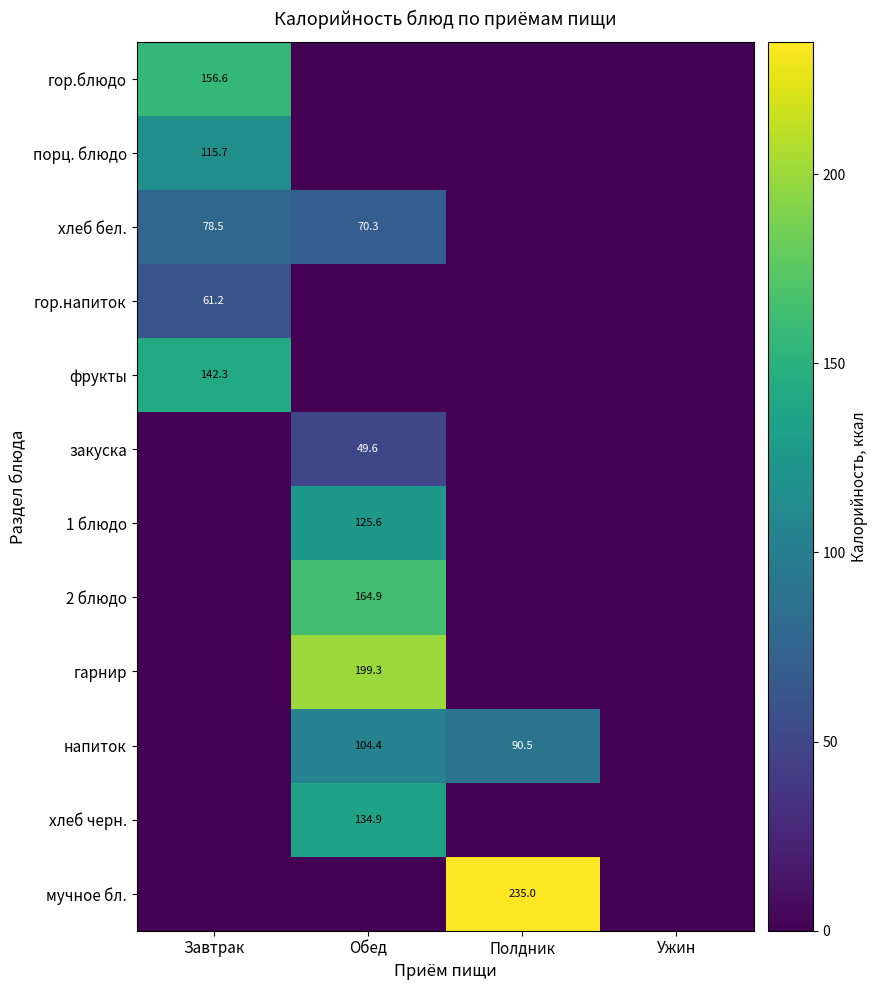

At which category is the sum across all series the highest?

Обед